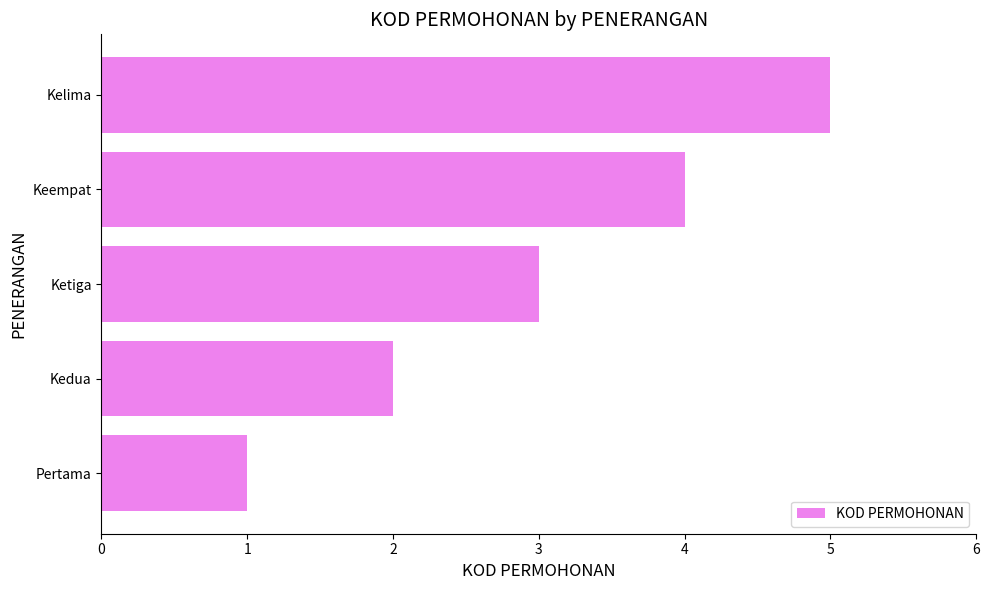

Rank the categories by value from highest to lowest.

Kelima, Keempat, Ketiga, Kedua, Pertama